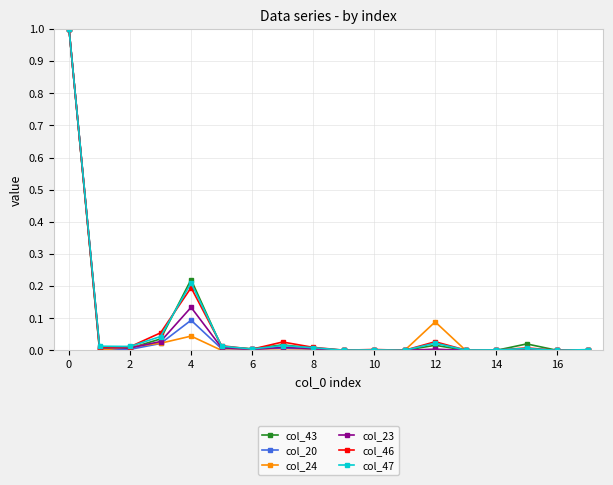

What is the highest value of the col_20 series?

1.0